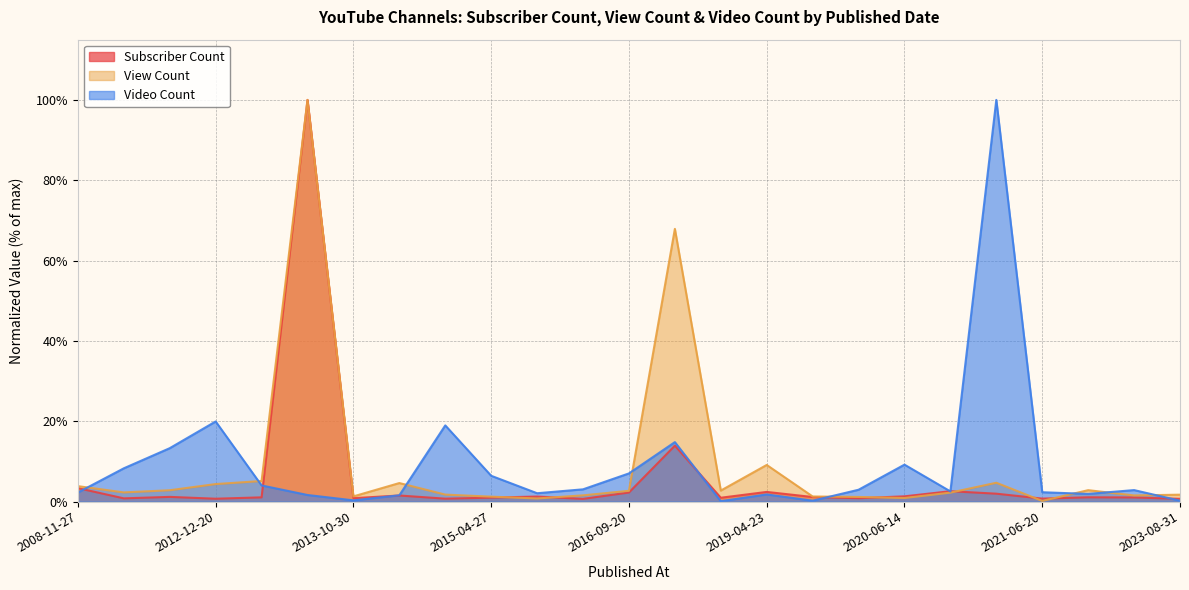

What is the total value across all series at 2015-03-28?

0.2